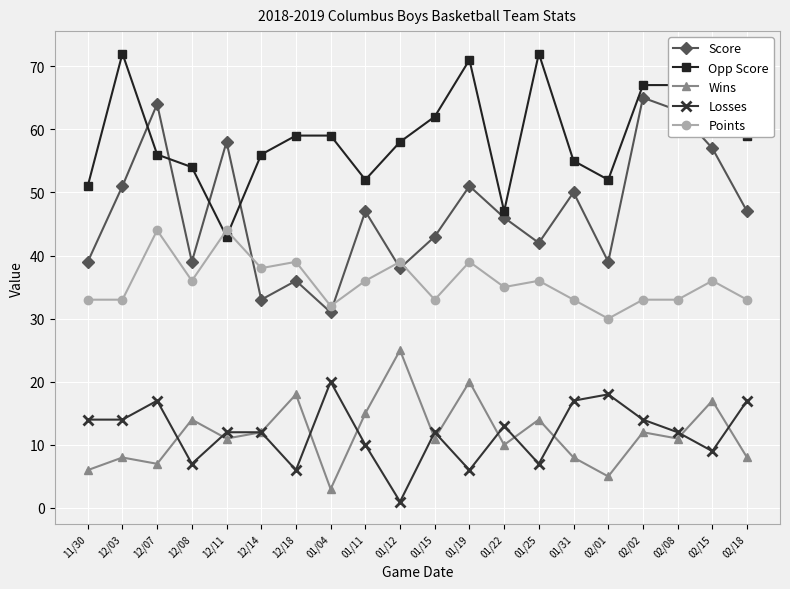

What is the highest value of the Score series?

65